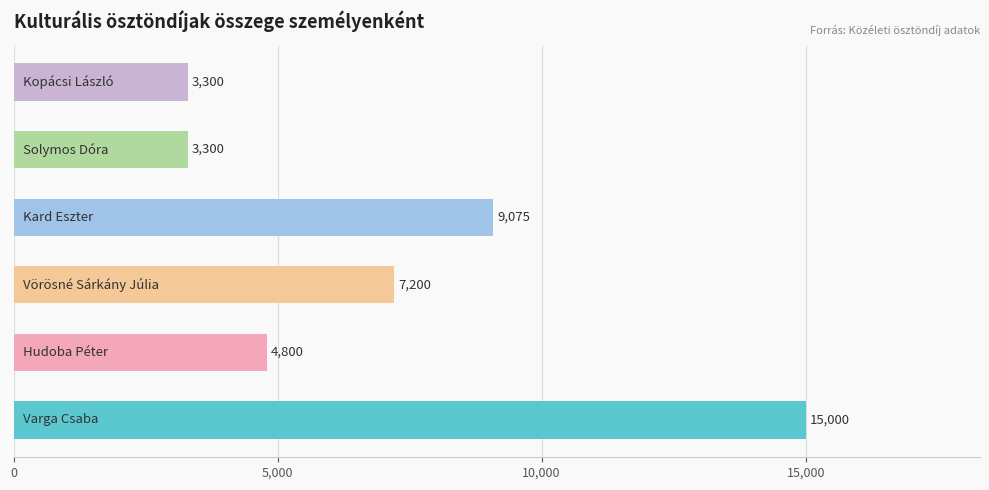

What is the greatest value displayed?

15000